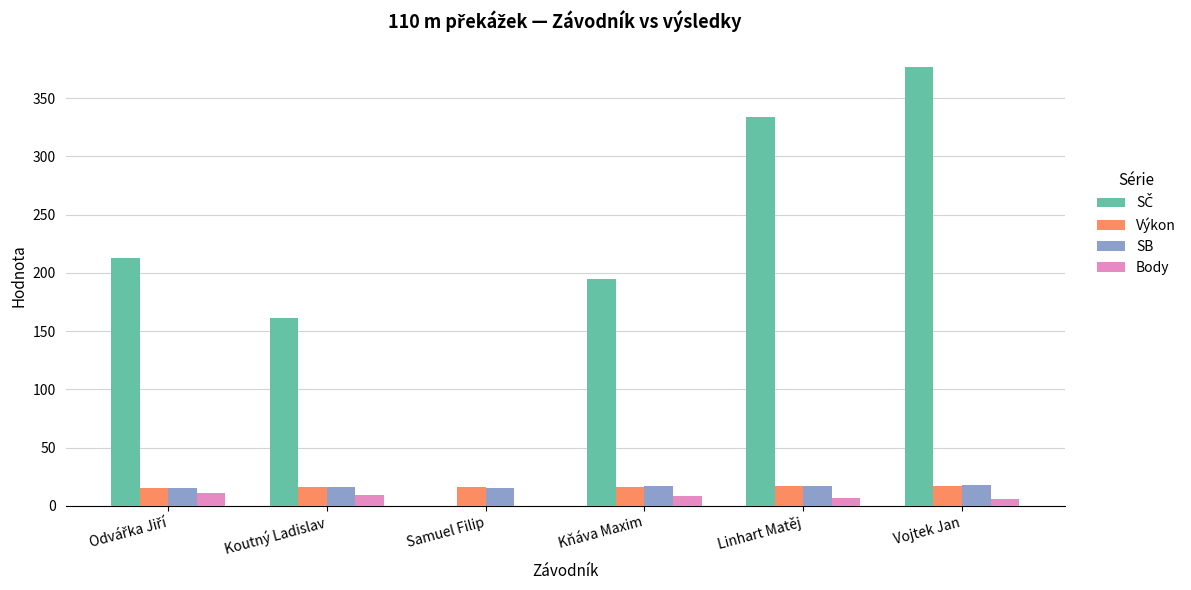

The SB series shows 16.7 at Kňáva Maxim. True or false?

True